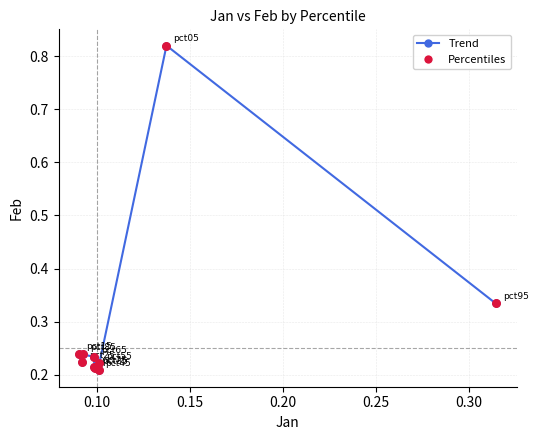

True or false: there are more than 1 points higher than both neighbors.

True